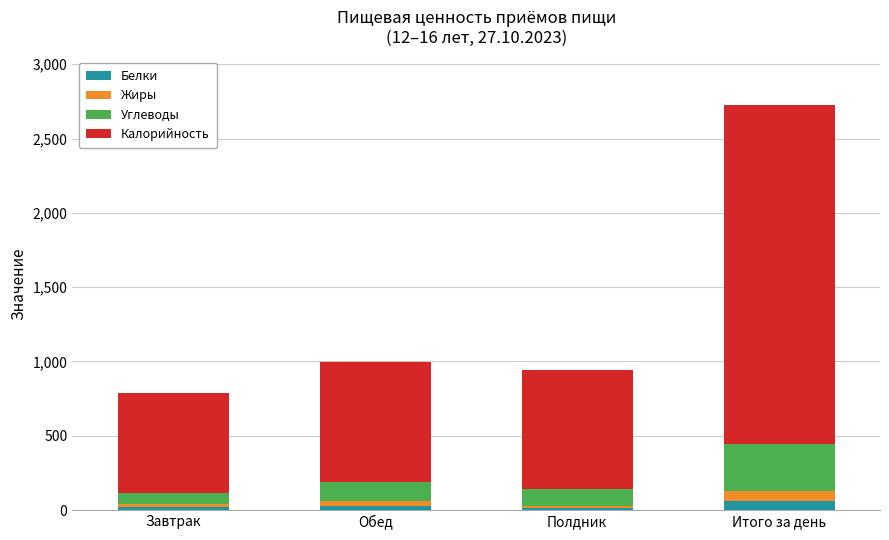

How many bars are there in total?

4